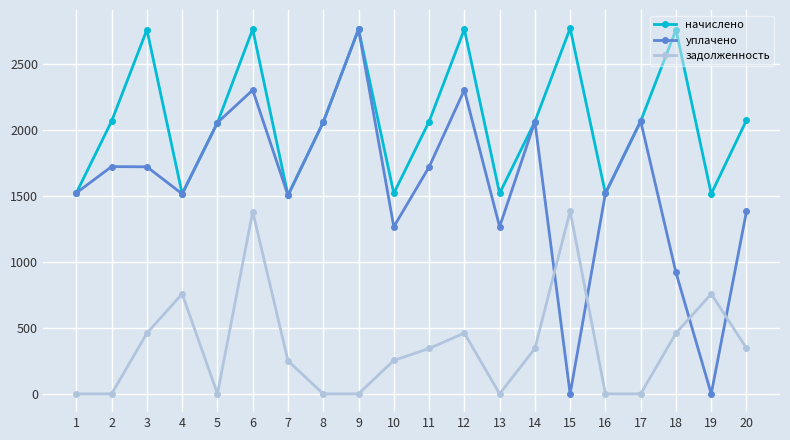

True or false: уплачено has a value of 2057.2 at 8.

True